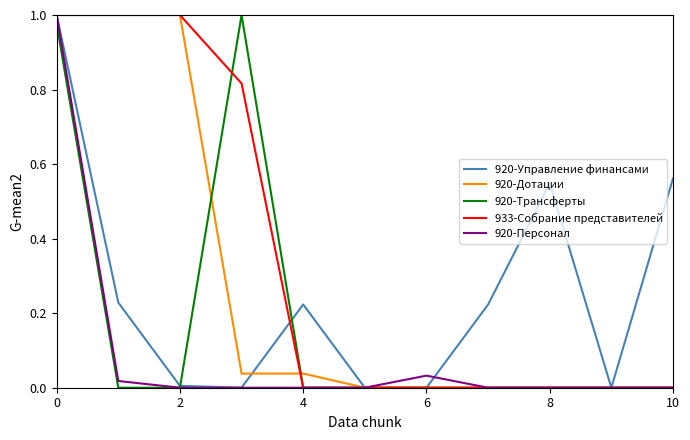

Which series has the largest total across all categories?

933-Собрание представителей